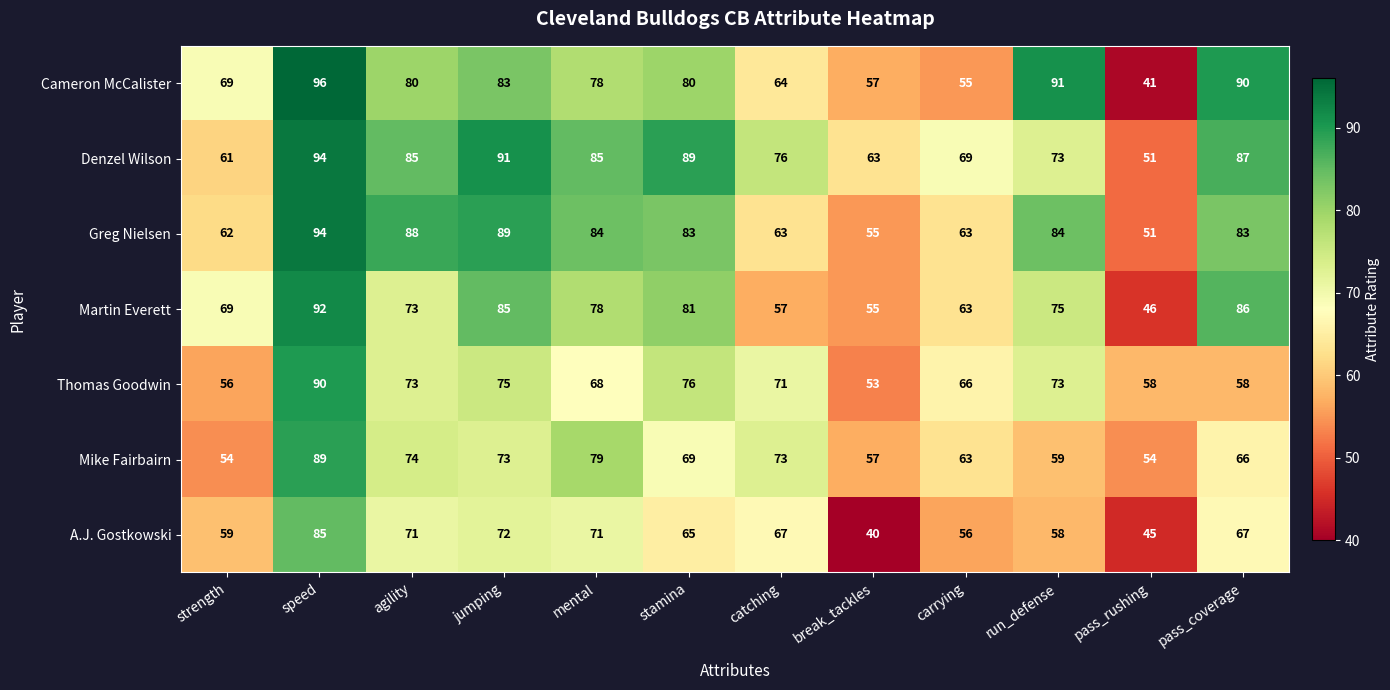

What is the difference between the Denzel Wilson values at jumping and pass_coverage?

4